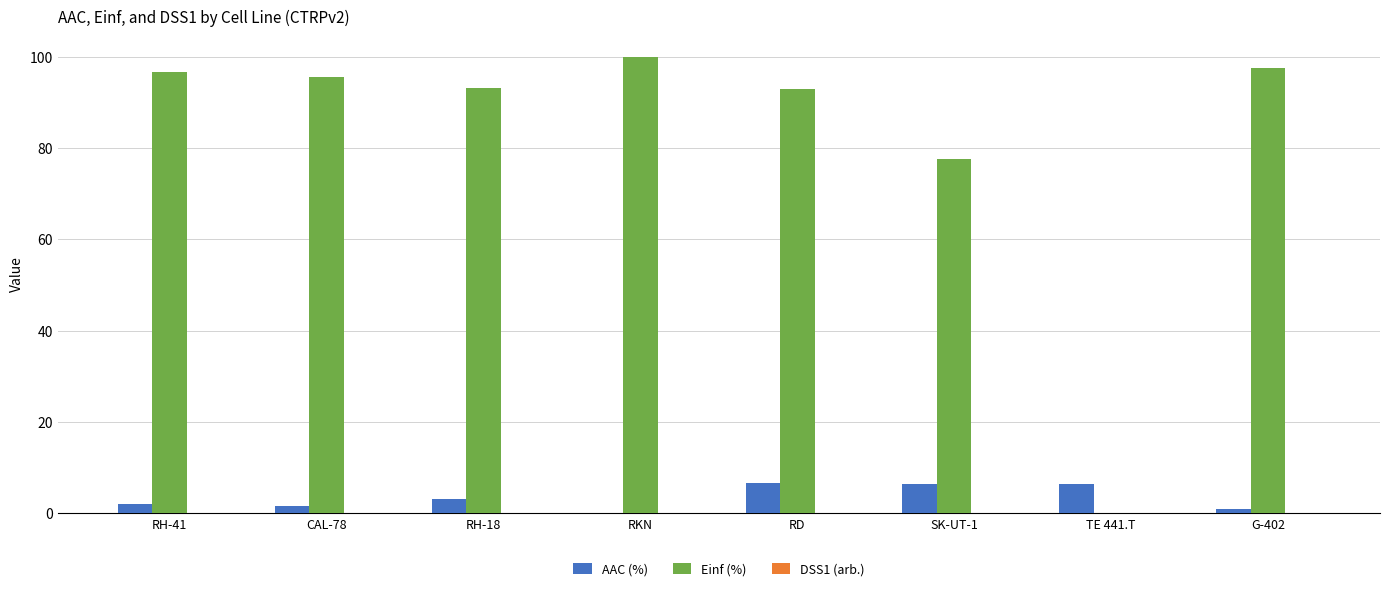

What is the sum of all Einf (%) values?

653.6